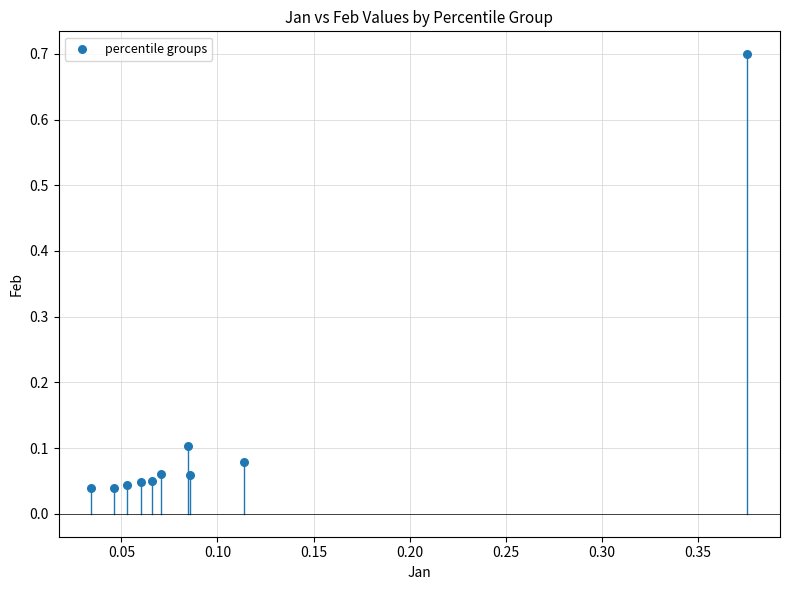

What is the range of X values (max minus min)?

0.3